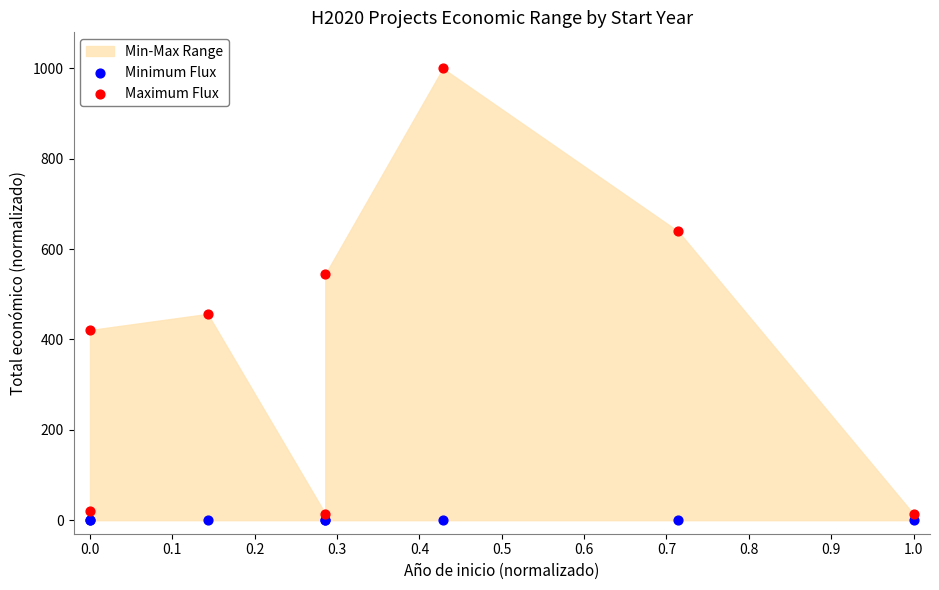

Which series reaches the maximum Y coordinate?

Maximum Flux